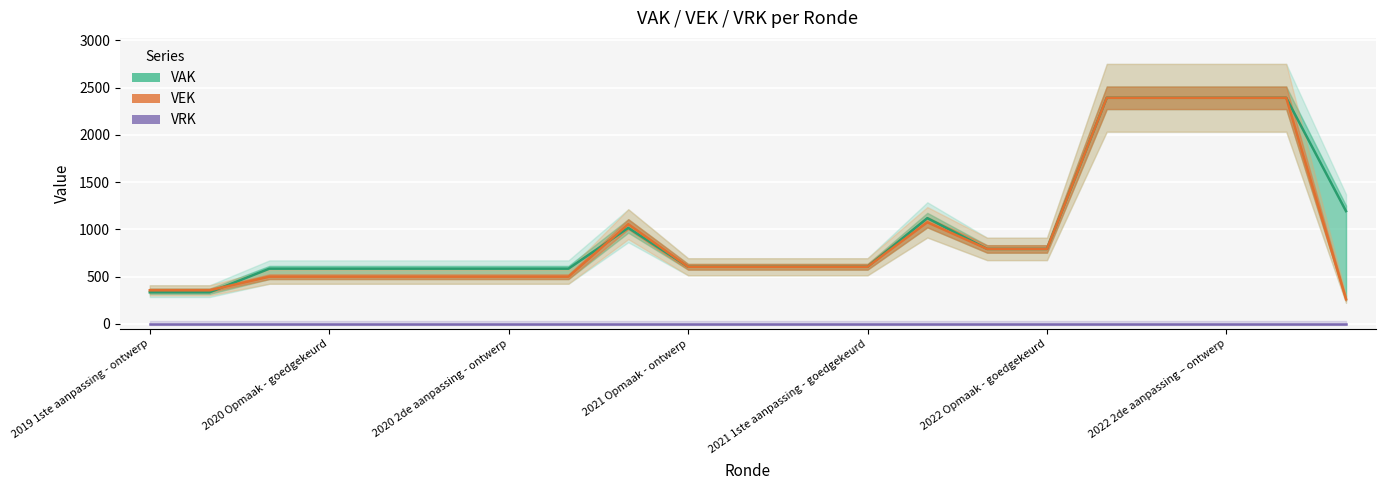

What is the total value across all series at 2020 2de aanpassing - ontwerp?

1083